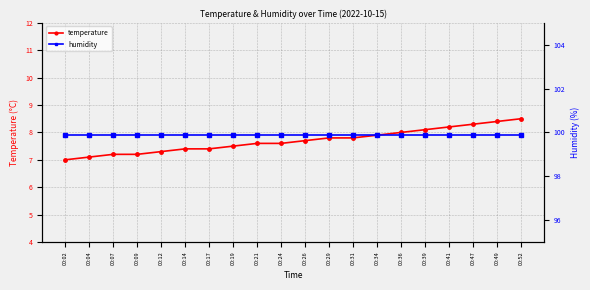

True or false: temperature and humidity cross at least once.

False